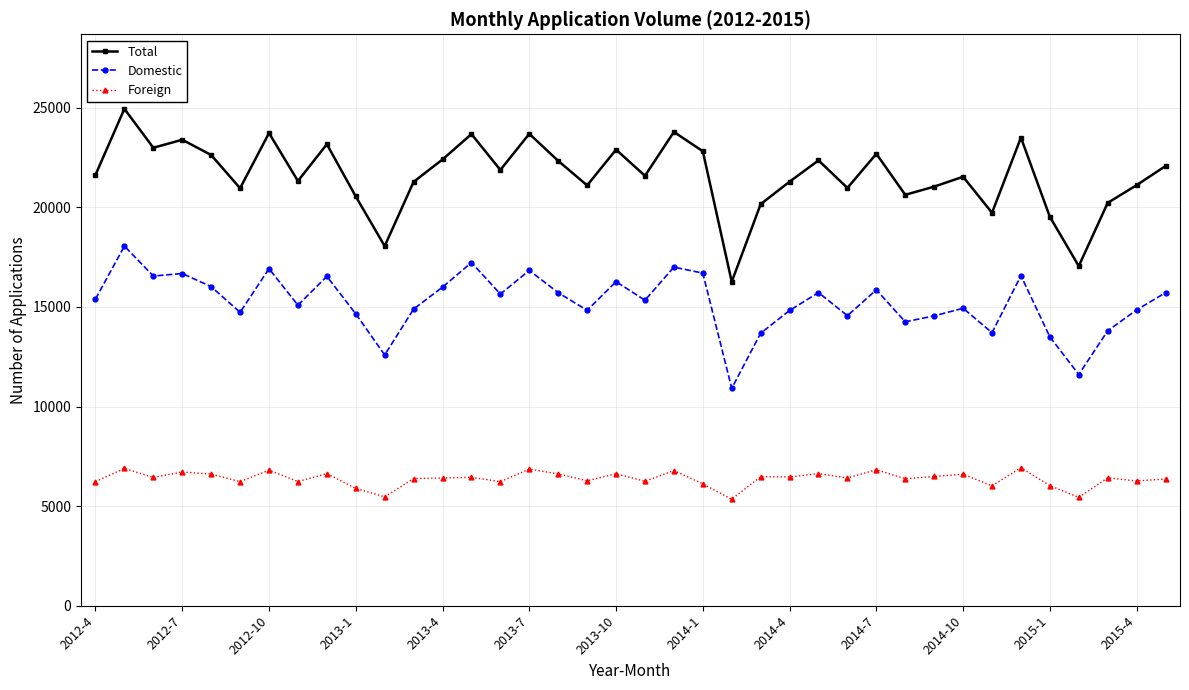

How many interior local valleys does the Total series have?

12